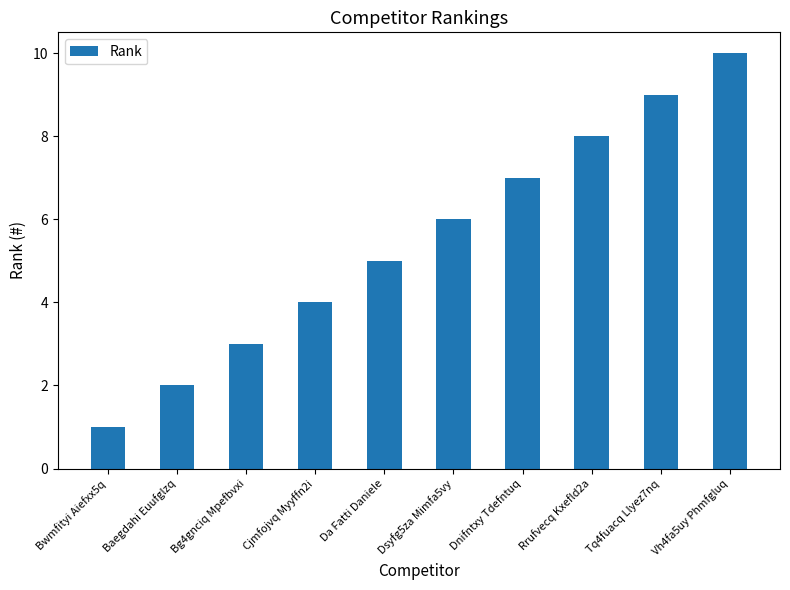

What is the change in value from Cjmfojvq Myyffn2i to Rrufvecq Kxefld2a?

+4